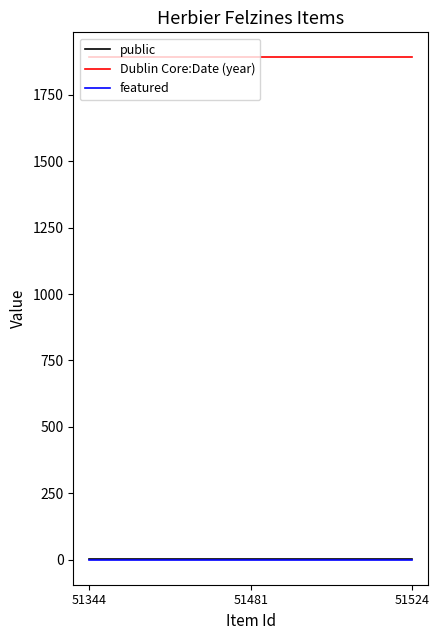

The value of featured at 51481 is 0. True or false?

True